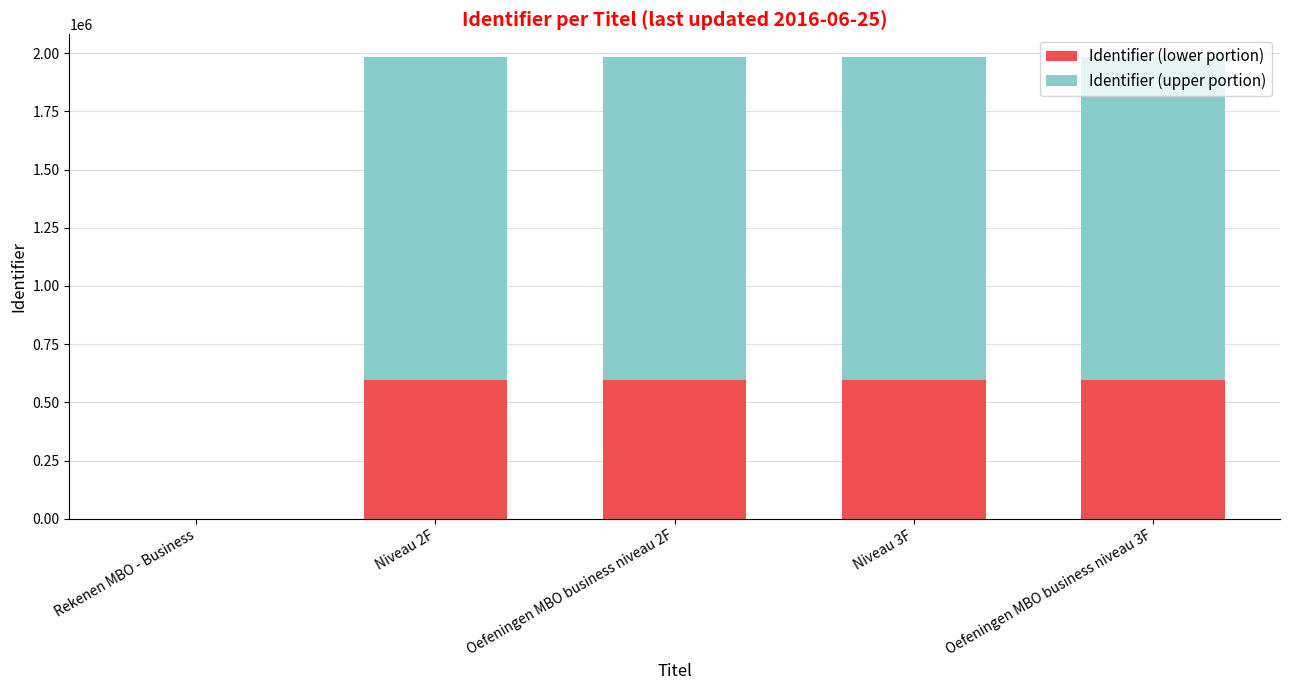

The Identifier (lower portion) series shows 0 at Rekenen MBO - Business. True or false?

True